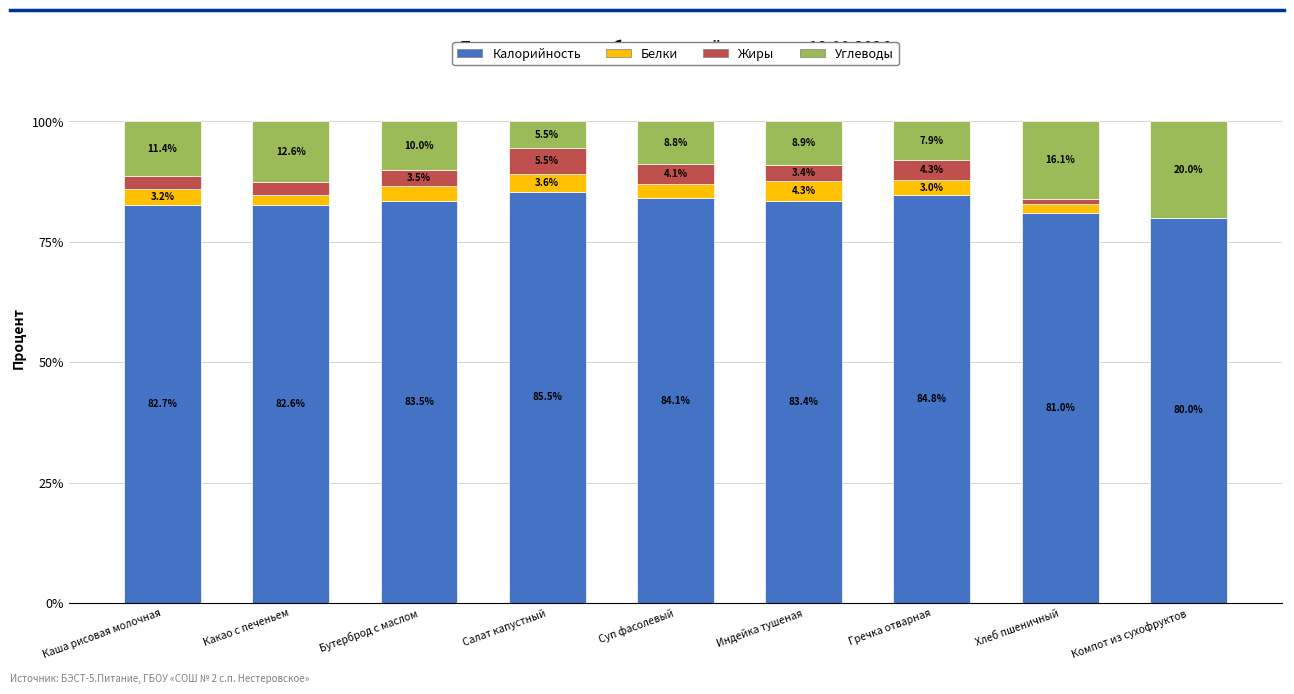

Reading left to right, list the values for the Калорийность series.

Каша рисовая молочная=82.7	Какао с печеньем=82.6	Бутерброд с маслом=83.5	Салат капустный=85.5	Суп фасолевый=84.1	Индейка тушеная=83.4	Гречка отварная=84.8	Хлеб пшеничный=81.0	Компот из сухофруктов=80.0